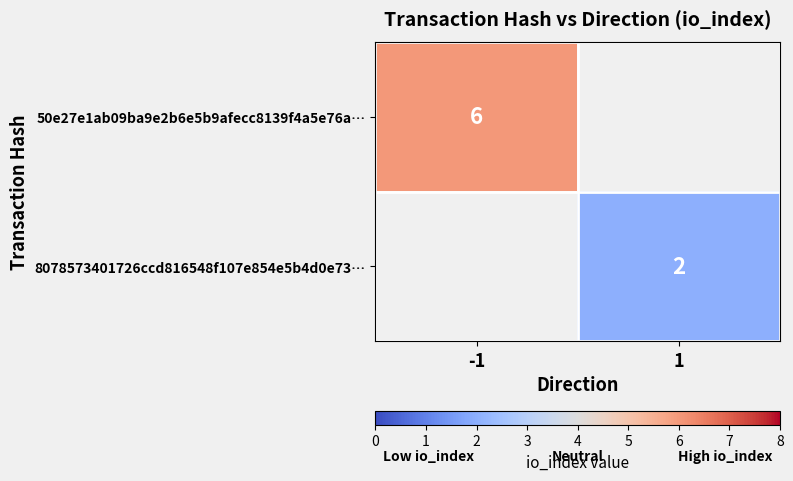

Between 1 and -1, which is larger?

-1